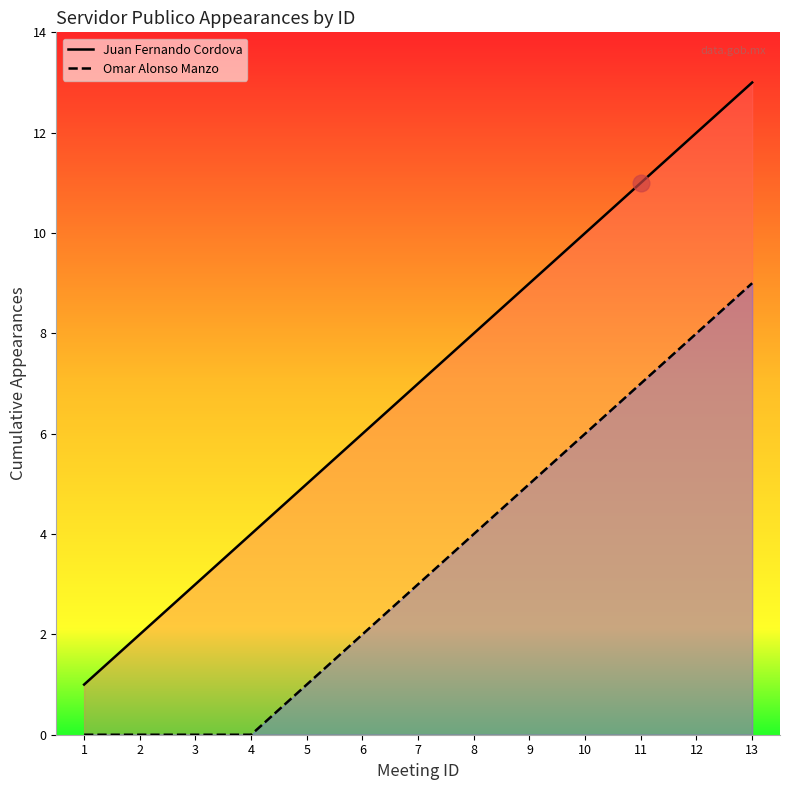

What is the value of the Juan Fernando Cordova point at the 10th from the left?

10